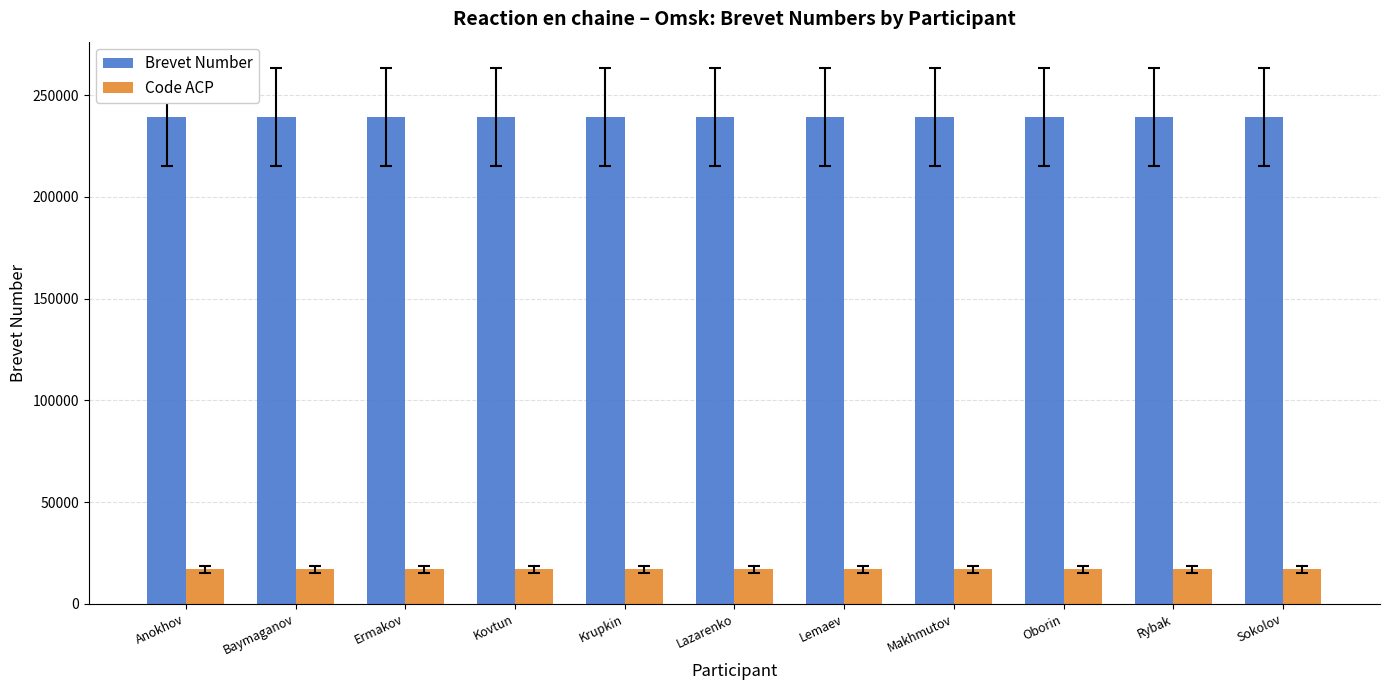

What is the label of the 5th bar from the left?

Krupkin